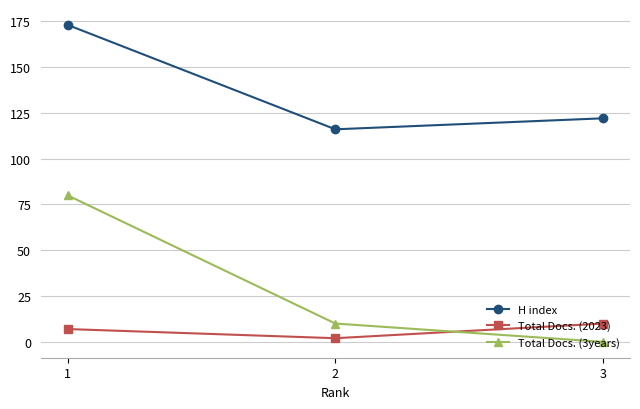

At which category does the chart reach its minimum across all series?

3